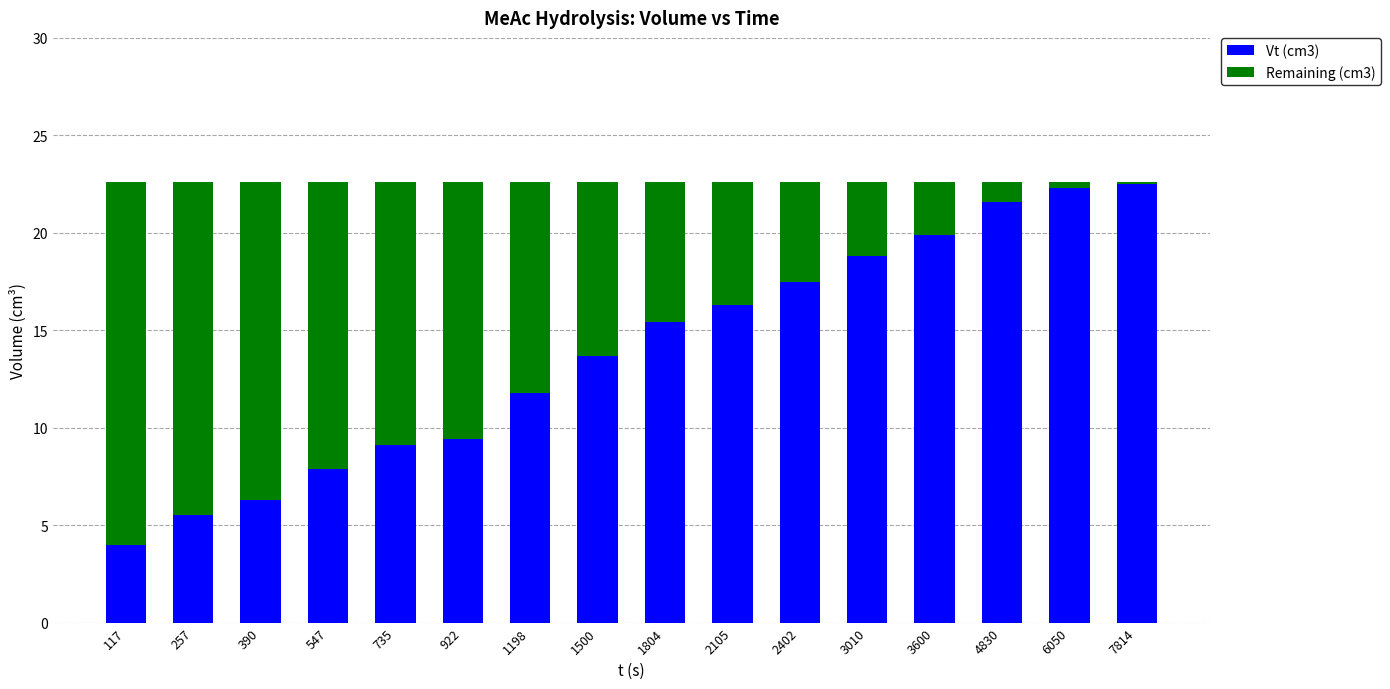

What is the difference between the Vt (cm3) values at 1500 and 3600?

6.2